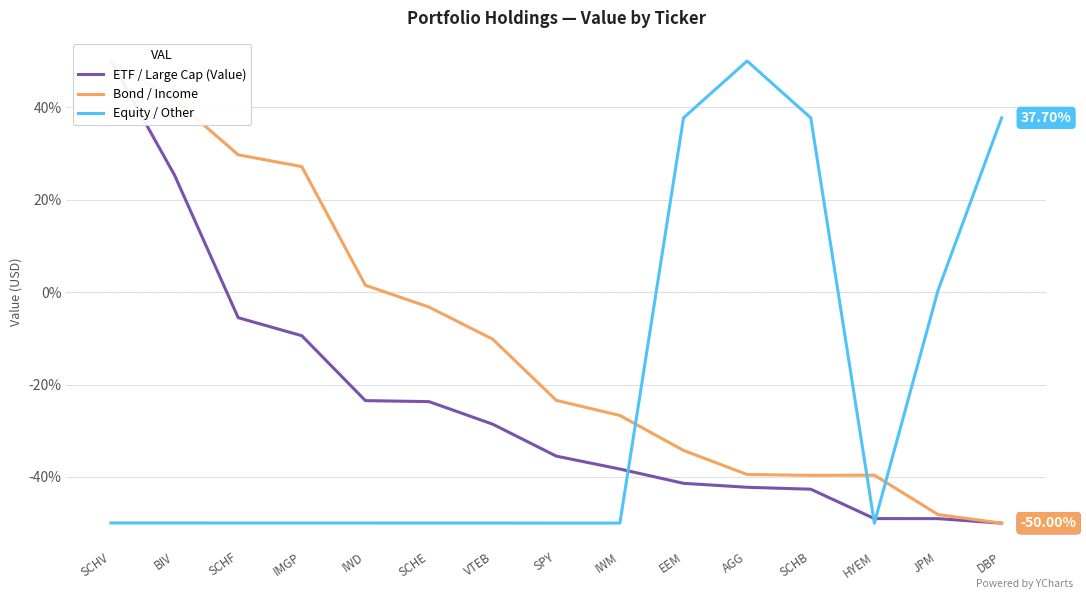

Reading right to left, transcribe all the data shown in this chart.

ETF / Large Cap (Value): -50.0	-49.0	-49.0	-42.7	-42.2	-41.4	-38.3	-35.5	-28.6	-23.7	-23.5	-9.4	-5.5	25.3	50.0
Bond / Income: -50.0	-48.1	-39.6	-39.7	-39.5	-34.3	-26.7	-23.4	-10.2	-3.2	1.5	27.1	29.7	41.7	50.0
Equity / Other: 37.7	0.4	-50.0	37.7	50.0	37.7	-50.0	-50.0	-50.0	-50.0	-50.0	-50.0	-50.0	-50.0	-50.0